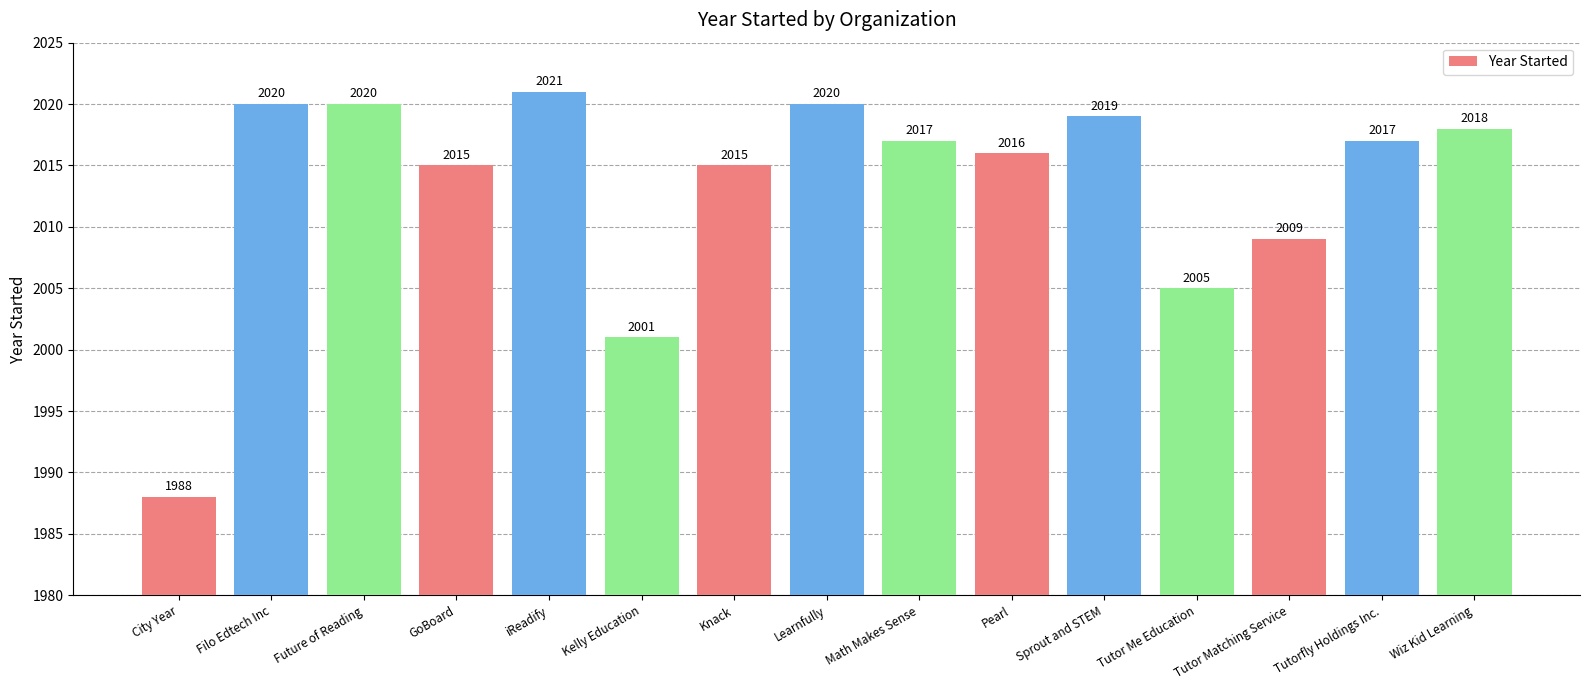

What is the approximate value at GoBoard, to the nearest 5?

2015